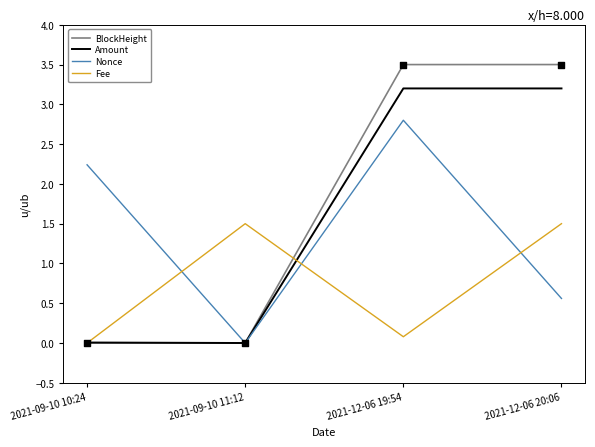

Which series has the widest spread of values?

BlockHeight